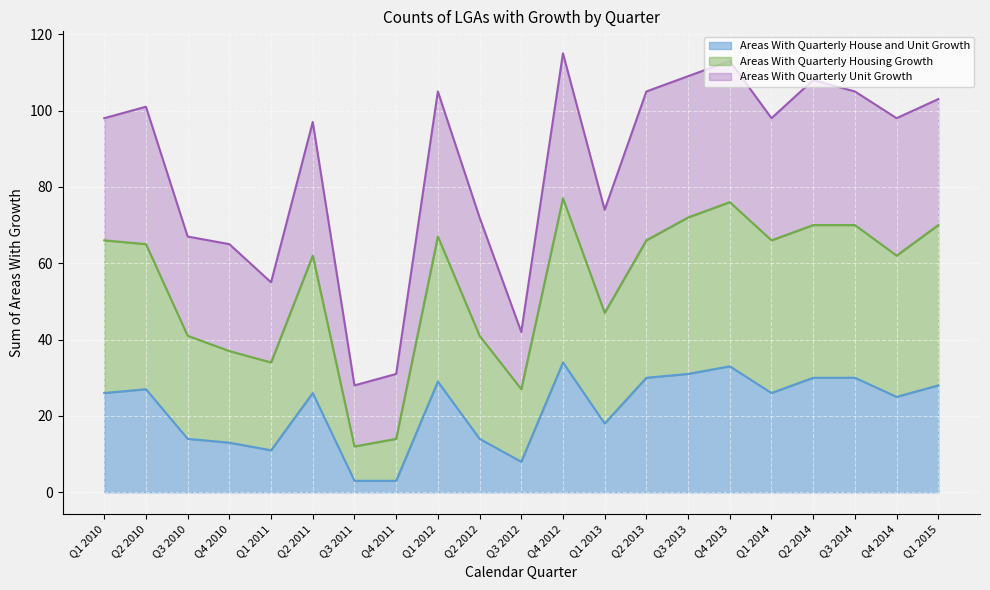

What is the highest value of the Areas With Quarterly House and Unit Growth series?

34